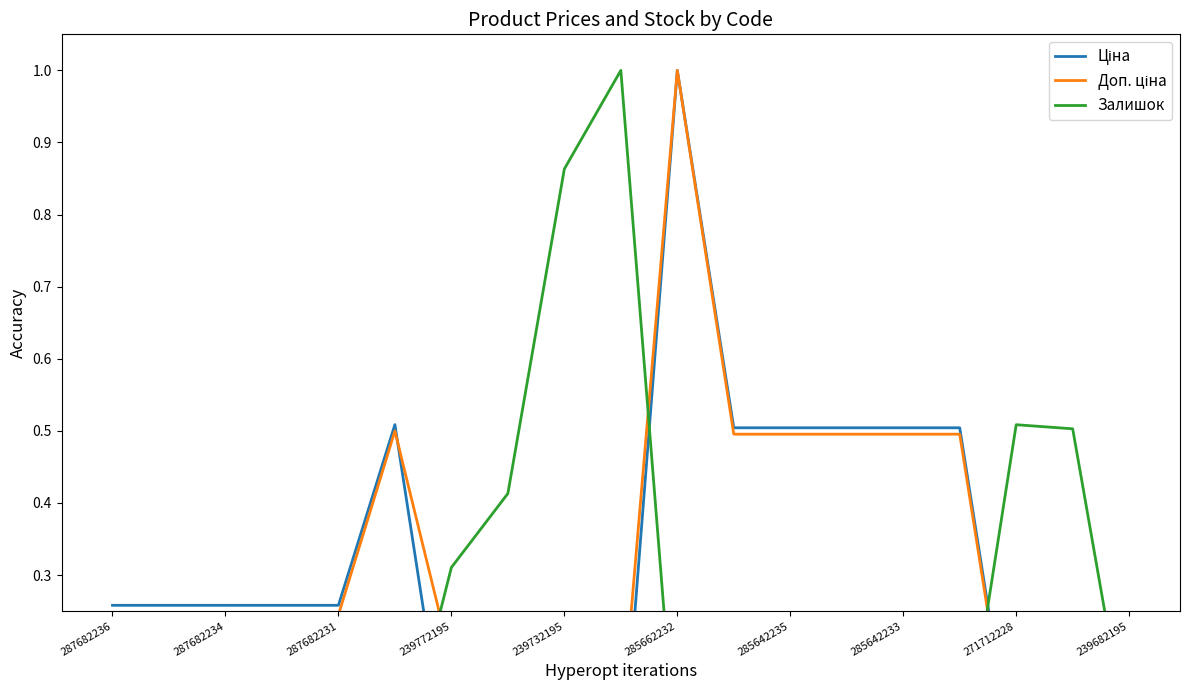

What is the label of the 2nd point from the left?

287682234